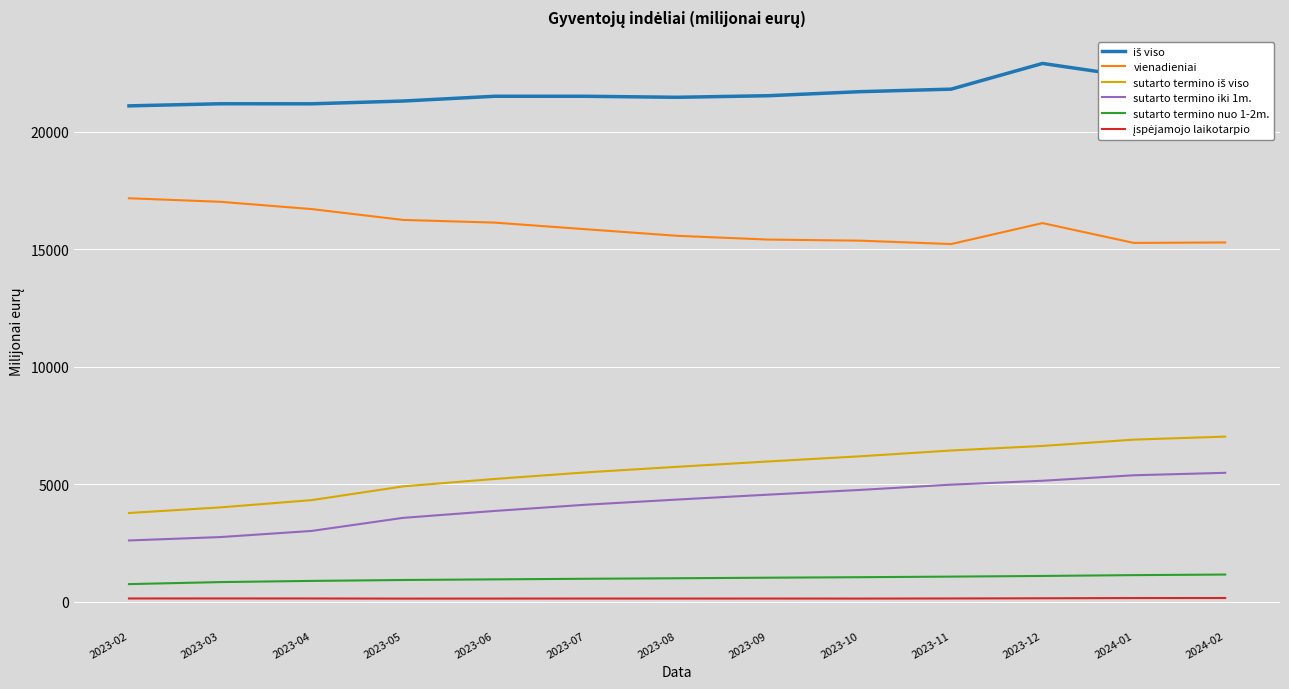

What is the greatest value displayed?

22910.9